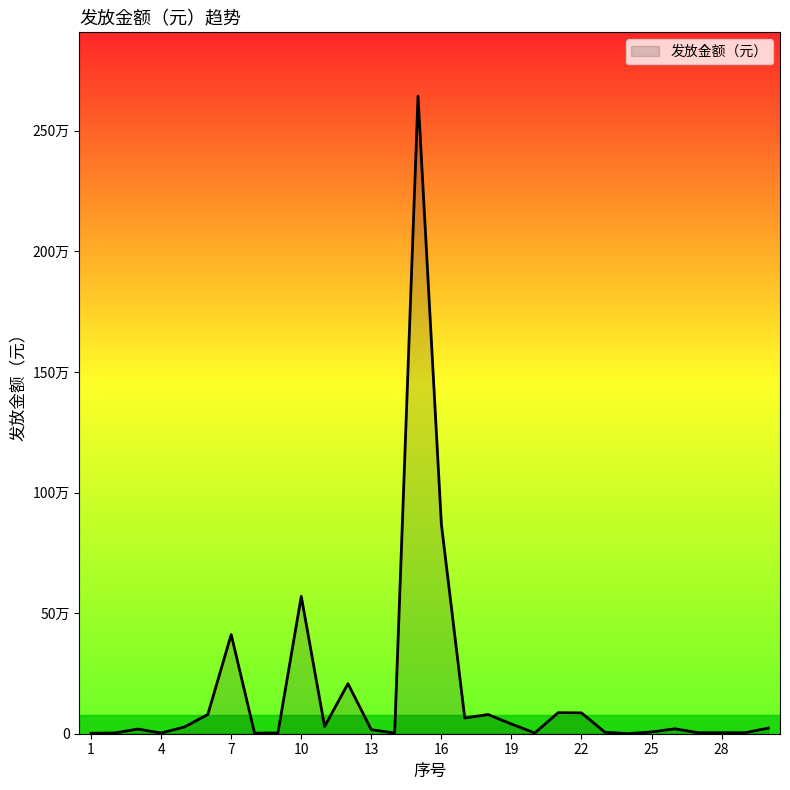

Reading left to right, transcribe all the data shown in this chart.

2000.0	3000.0	19311.7	3000.0	27900.0	79881.8	411109.1	2520.0	3000.0	569425.7	30000.0	207442.0	16650.0	3000.0	2643421.9	868150.0	65267.6	79470.0	40264.5	3000.0	87177.7	86318.1	6412.0	320.0	7450.3	20379.6	4075.9	4075.9	4000.0	23331.8